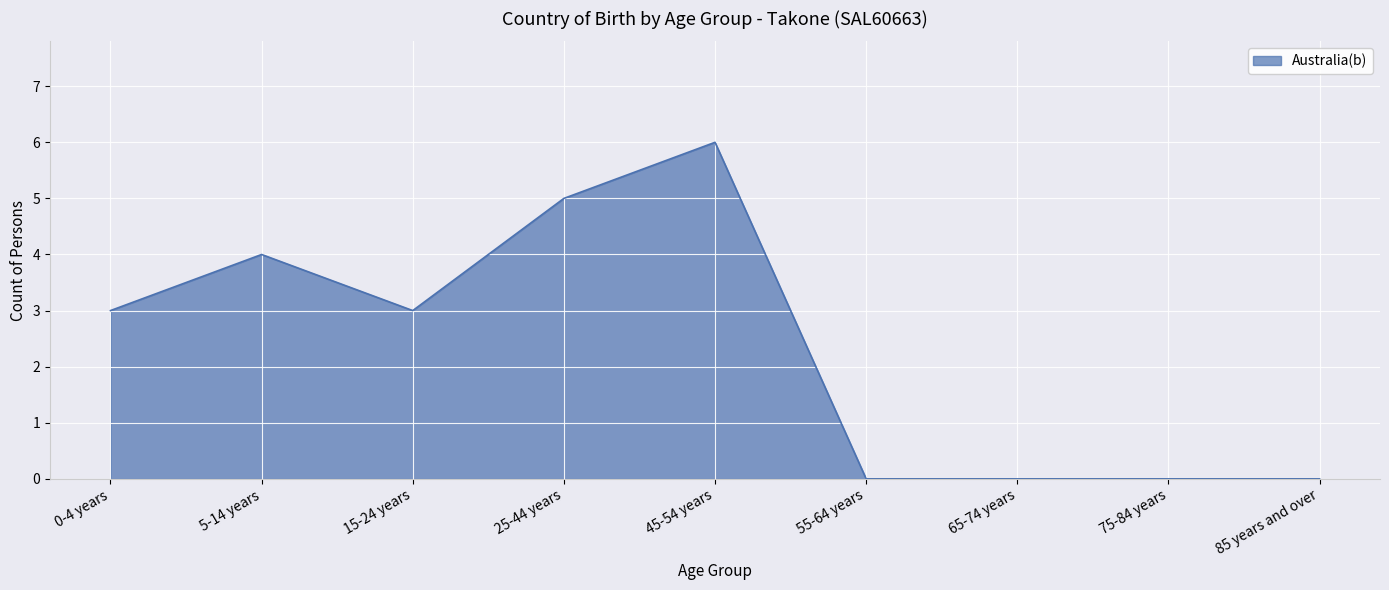

What position from the right is 85 years and over?

1